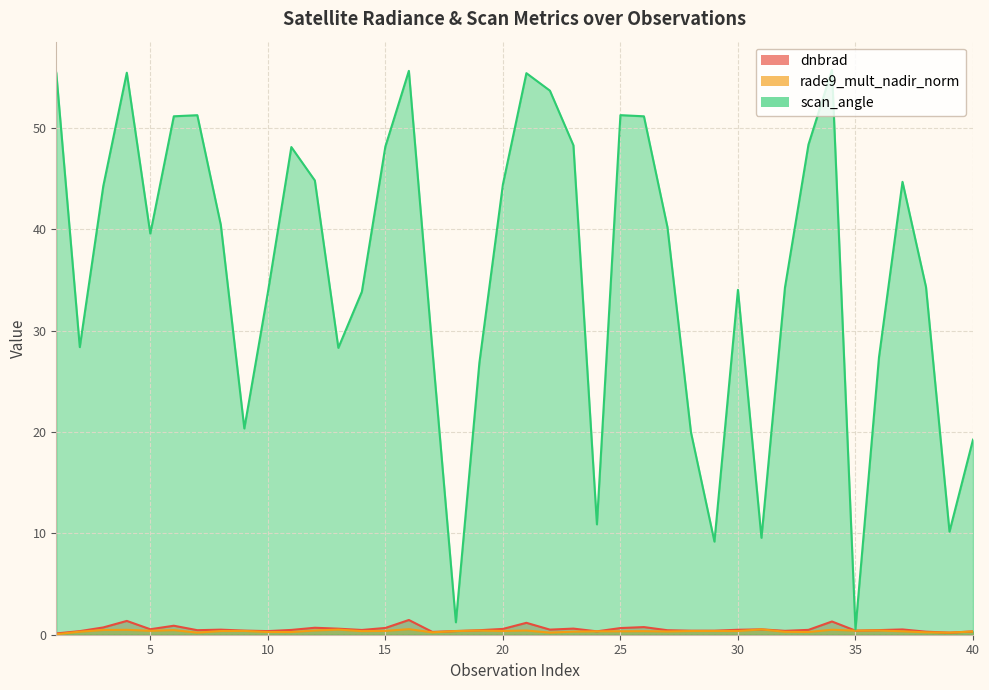

Is it true that rade9_mult_nadir_norm equals 0.3 at 25?

True